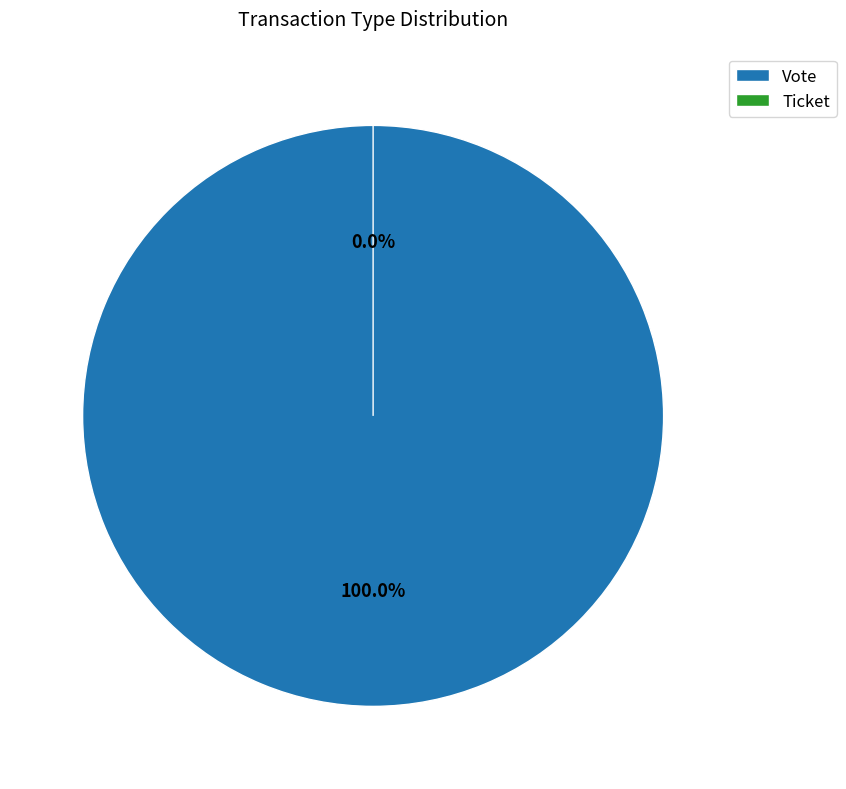

What is the smallest slice in the pie chart?

Ticket